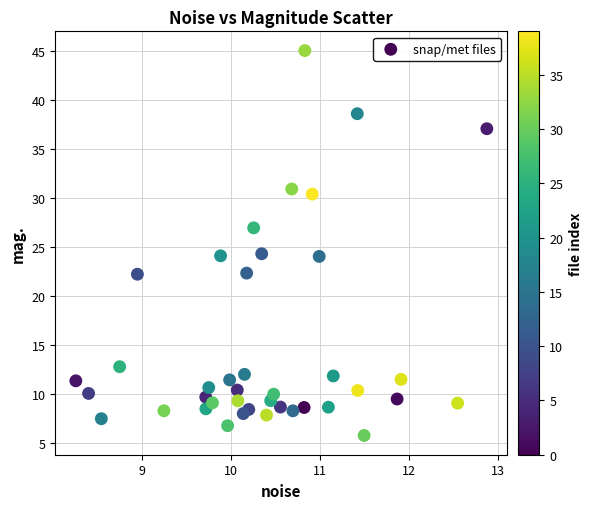

What is the range of X values (max minus min)?

4.6